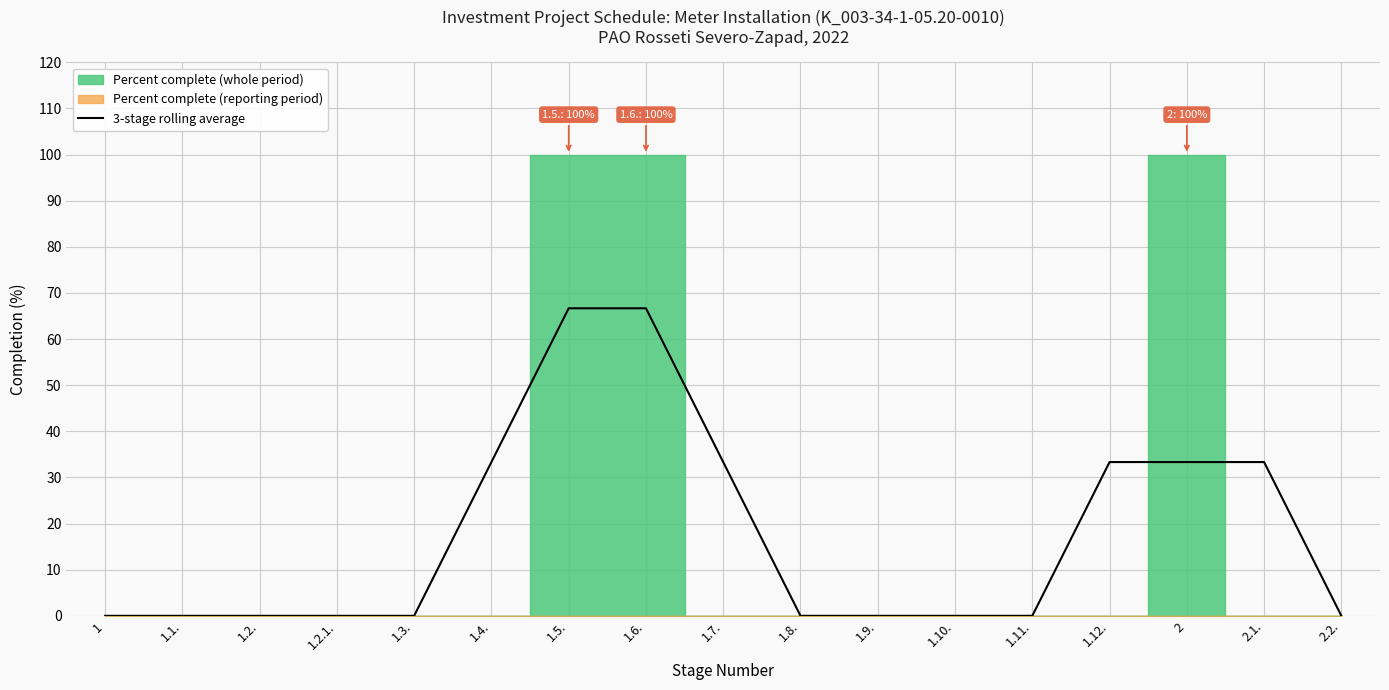

What is the label of the 15th point from the right?

1.2.